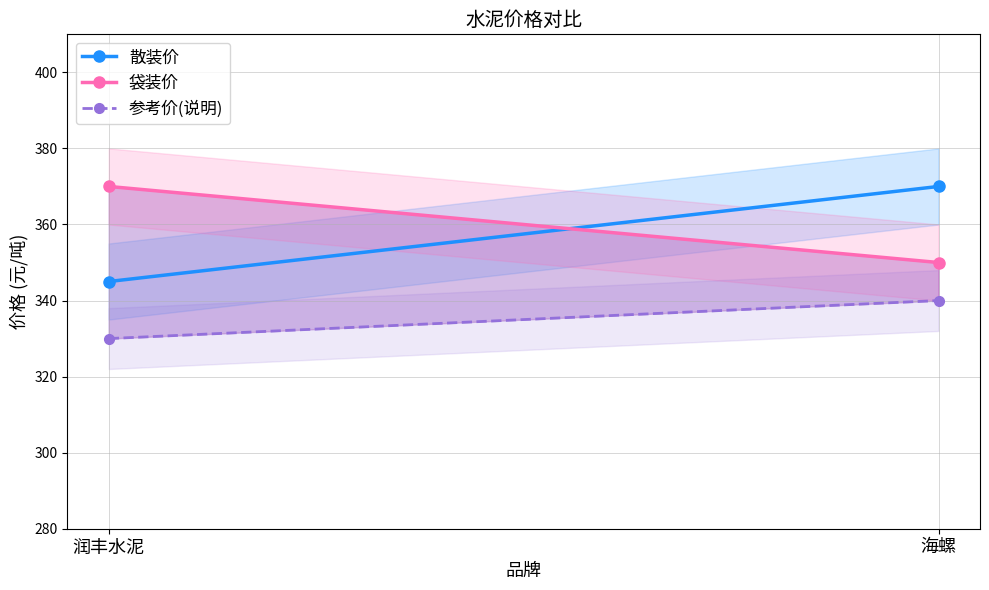

What is the highest value of the 袋装价 series?

370